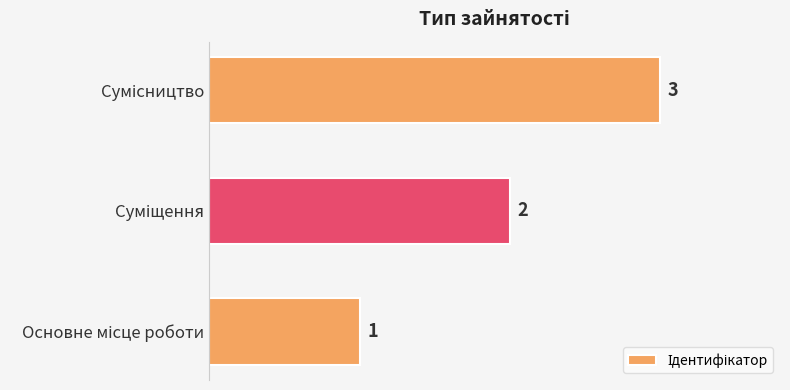

What is the greatest value displayed?

3